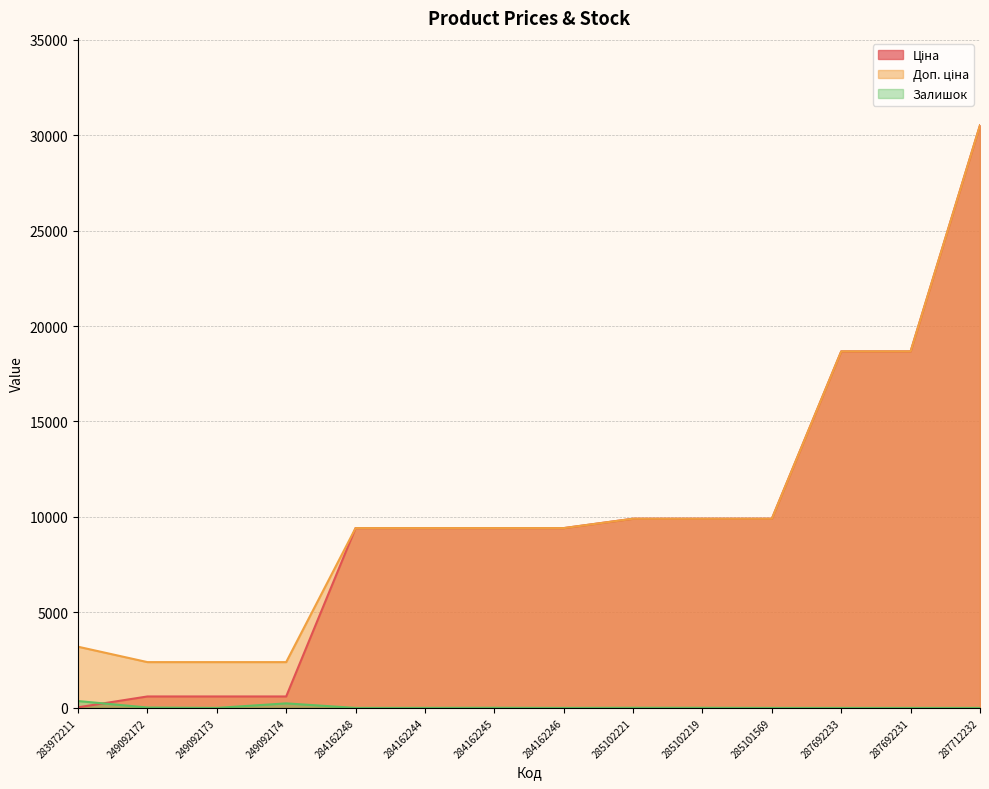

True or false: Залишок has a value of 0.0 at 249092173.

True